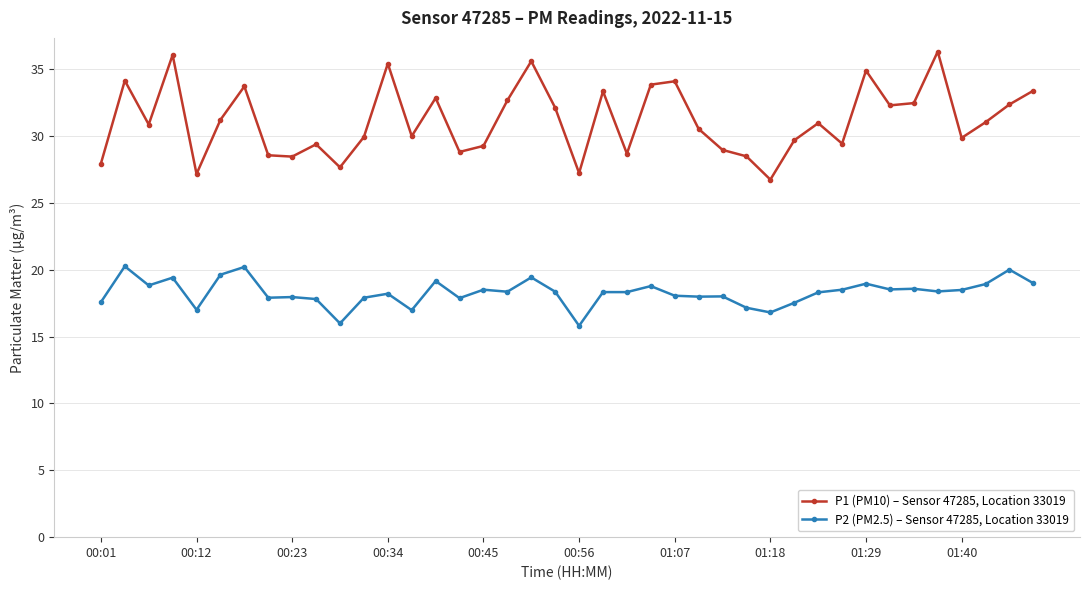

How many lines are shown in the chart?

2